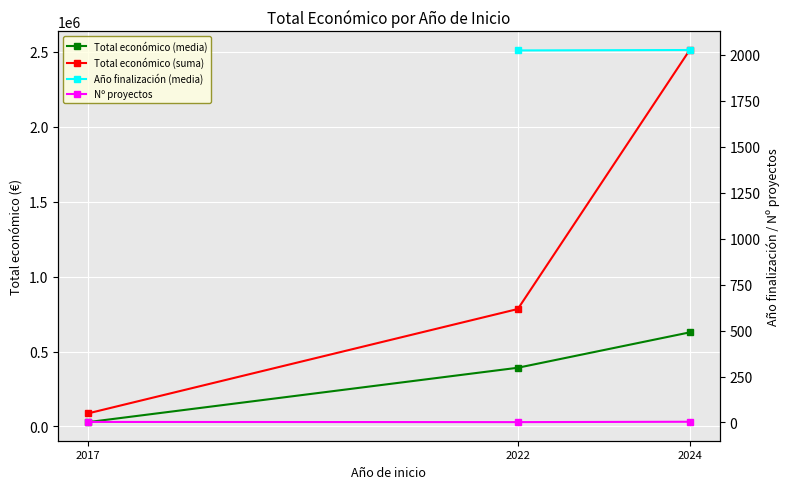

What is the value of the Total económico (suma) point at the 1st from the left?

87616.0